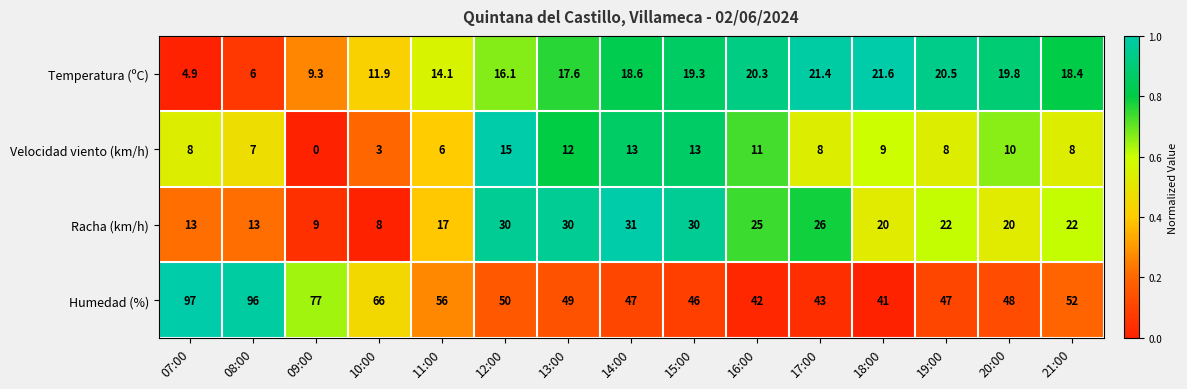

Which category has the lowest value in the Temperatura (ºC) series?

07:00